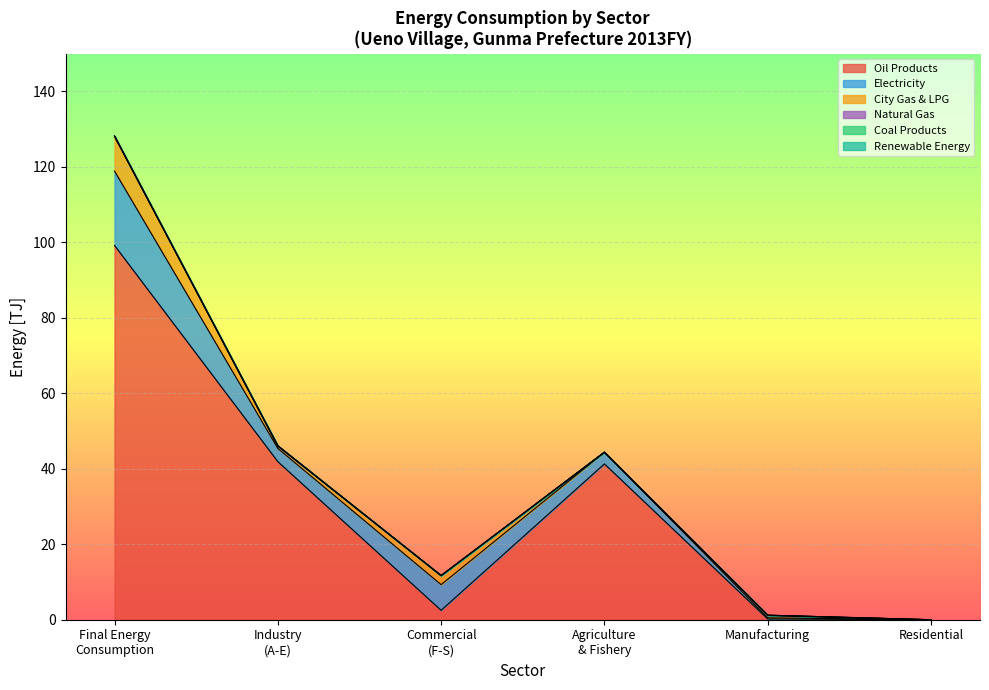

Does the chart display data point markers on the line(s)?

No